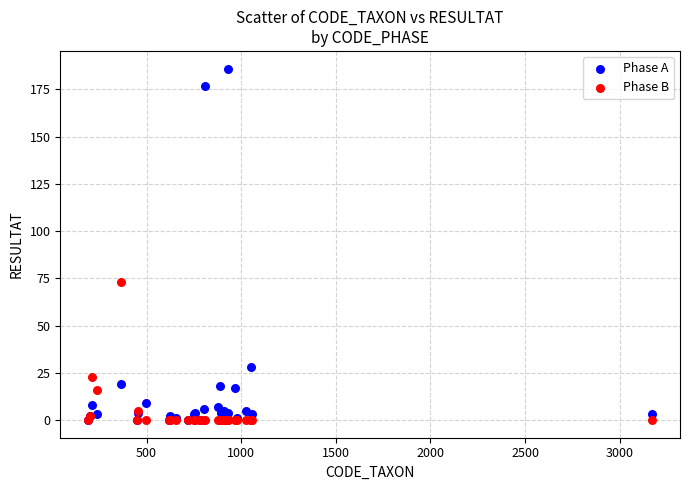

In the Phase B series, what Y value is closest to 36?

23